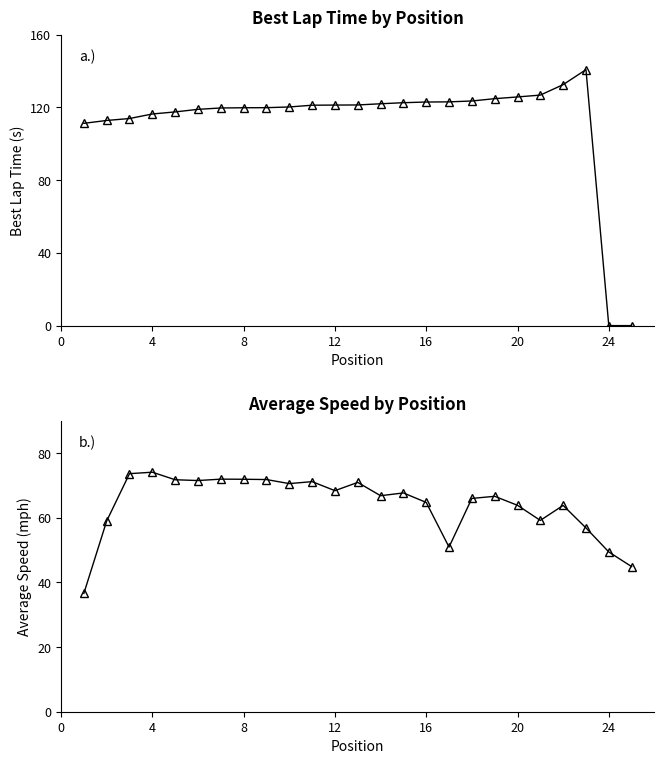

At how many categories does at least one series exceed 35?

25